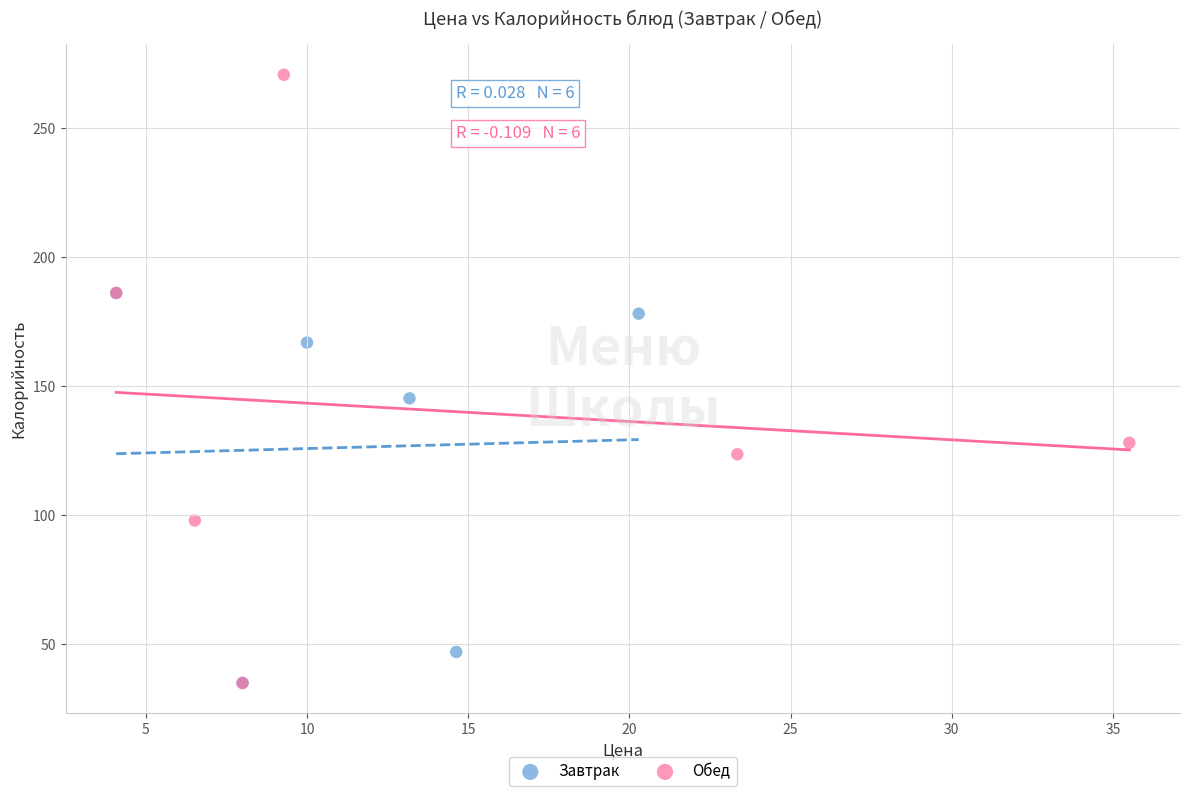

Which series has the largest Y range (max minus min)?

Обед